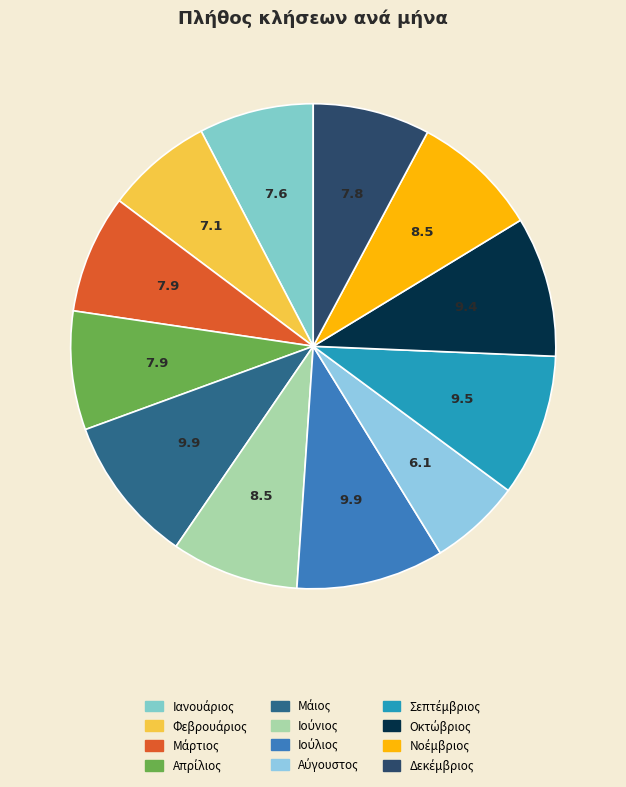

What percentage is NOT represented by Νοέμβριος?

91.5%